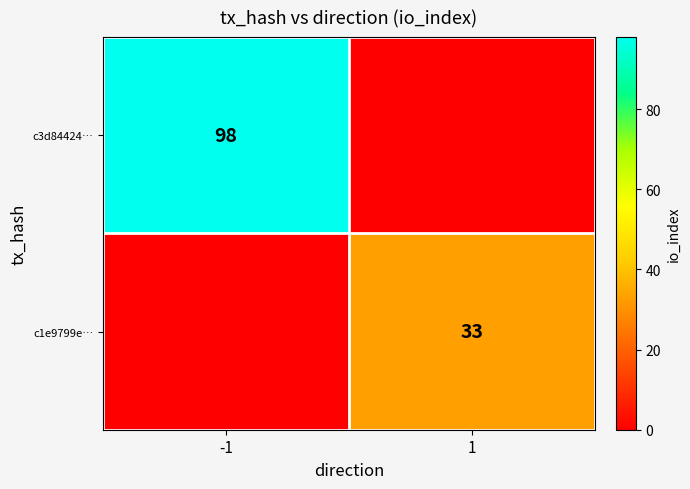

Is it true that c3d84424… equals 27 at -1?

False